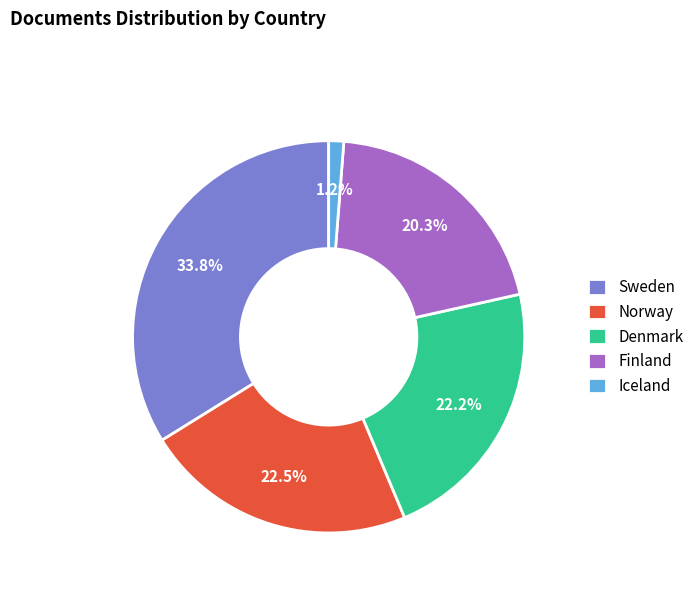

How many segments does this pie chart have?

5